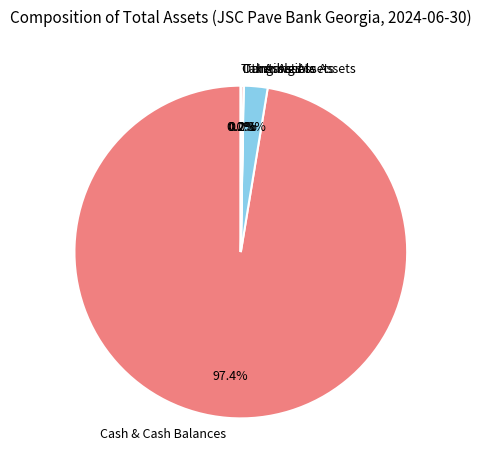

Which category has the biggest portion of the pie?

Cash & Cash Balances